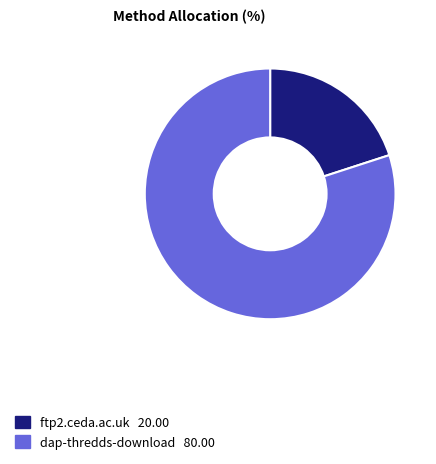

Rank the categories by value from lowest to highest.

ftp2.ceda.ac.uk, dap-thredds-download